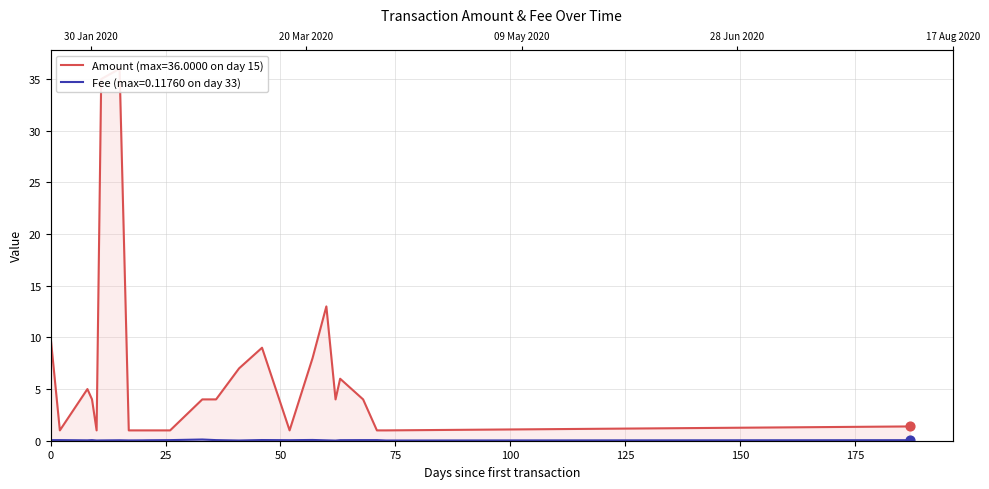

Which series has the largest Y range (max minus min)?

Amount